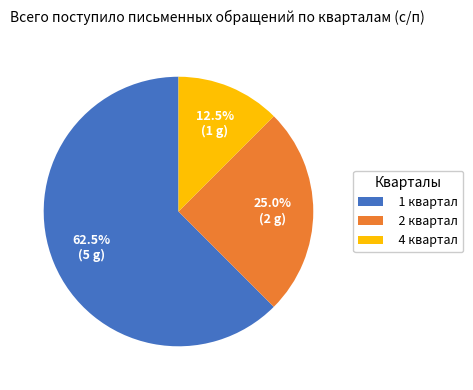

Does 1 квартал account for over 50% of the chart?

Yes